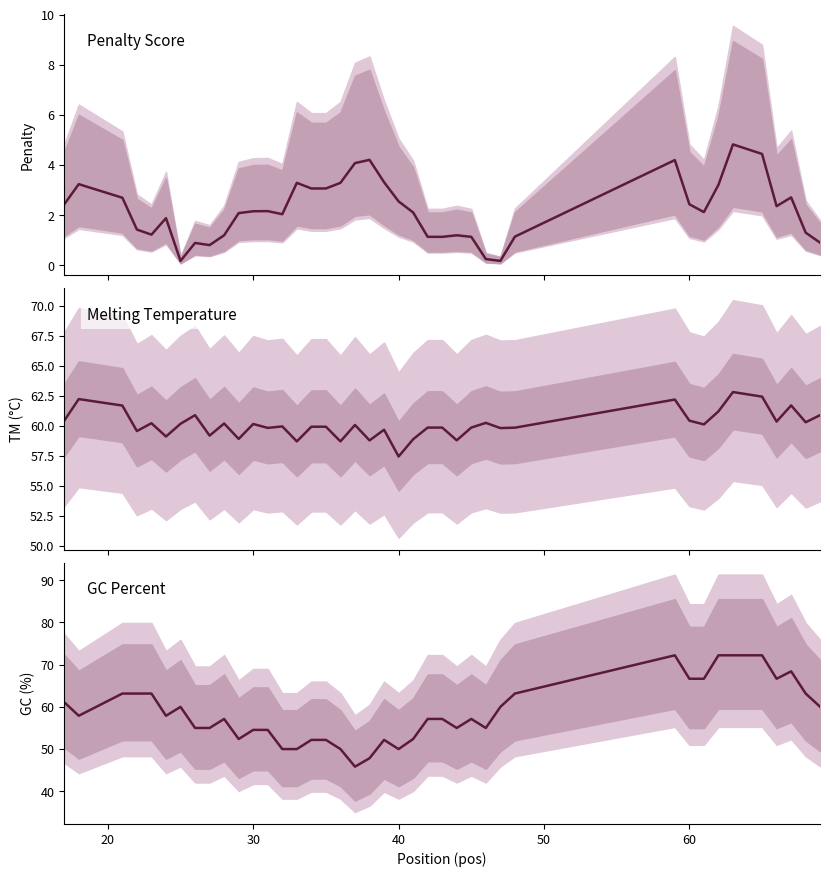

Reading left to right, transcribe all the data shown in this chart.

Penalty Score: 2.4	3.2	2.7	1.4	1.2	1.9	0.2	0.9	0.8	1.2	2.1	2.2	2.2	2.0	3.3	3.1	3.1	3.3	4.1	4.2	3.3	2.6	2.1	1.1	1.1	1.2	1.1	0.3	0.2	1.1	4.2	2.4	2.1	3.2	4.8	4.4	2.4	2.7	1.3	0.9
Melting Temperature: 60.4	62.2	61.7	59.6	60.2	59.1	60.2	60.9	59.2	60.2	58.9	60.2	59.8	60.0	58.7	59.9	59.9	58.7	60.1	58.8	59.7	57.4	58.9	59.9	59.9	58.8	59.9	60.3	59.8	59.9	62.2	60.4	60.1	61.2	62.8	62.4	60.4	61.7	60.3	60.9
GC Percent: 61.1	57.9	63.2	63.2	63.2	57.9	60.0	55.0	55.0	57.1	52.4	54.5	54.5	50.0	50.0	52.2	52.2	50.0	45.8	47.8	52.2	50.0	52.4	57.1	57.1	55.0	57.1	55.0	60.0	63.2	72.2	66.7	66.7	72.2	72.2	72.2	66.7	68.4	63.2	60.0